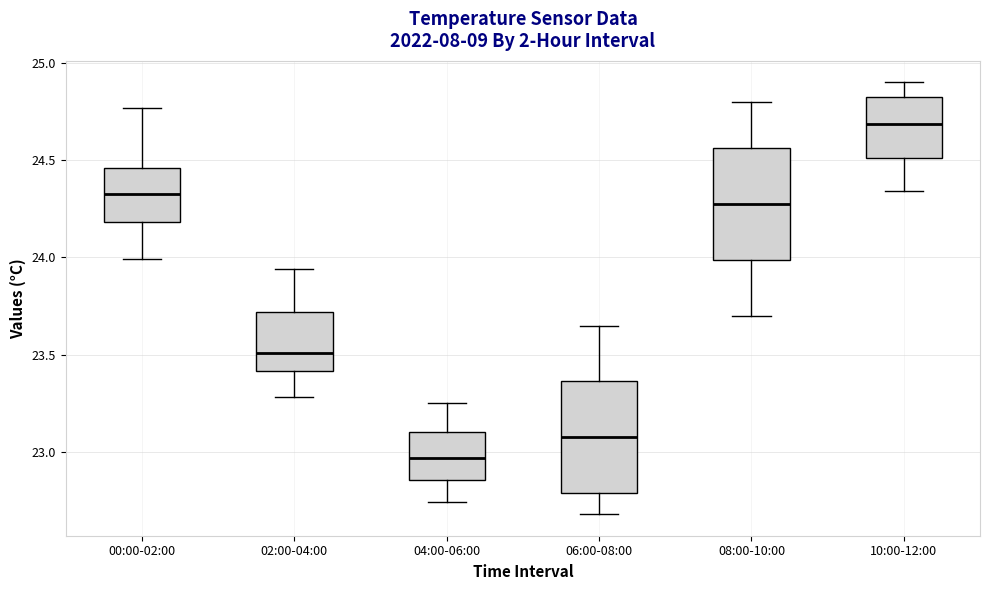

Which box's median line is the highest?

10:00-12:00